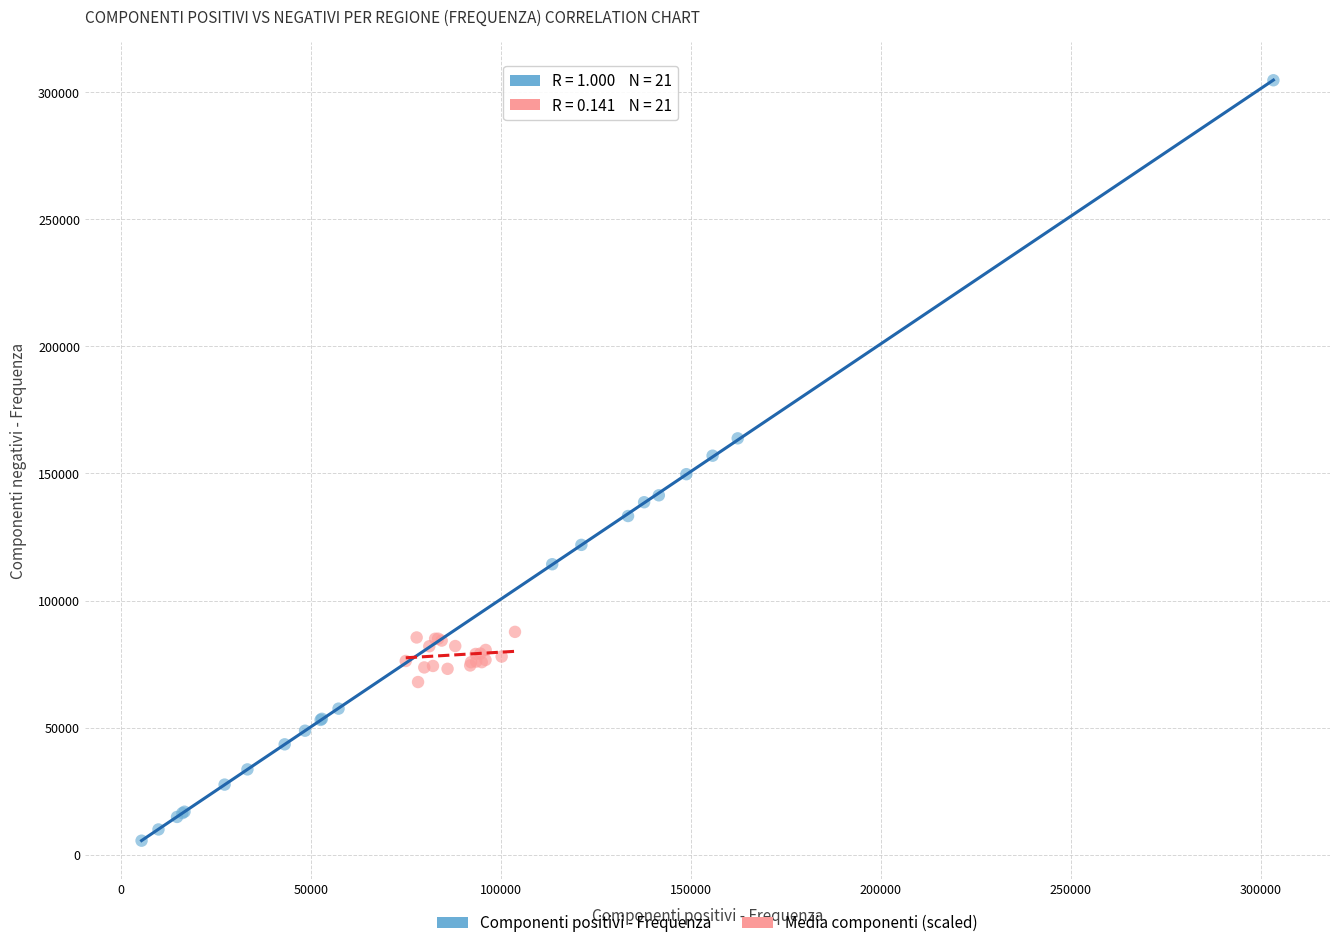

Which series reaches the minimum Y coordinate?

Componenti positivi - Frequenza